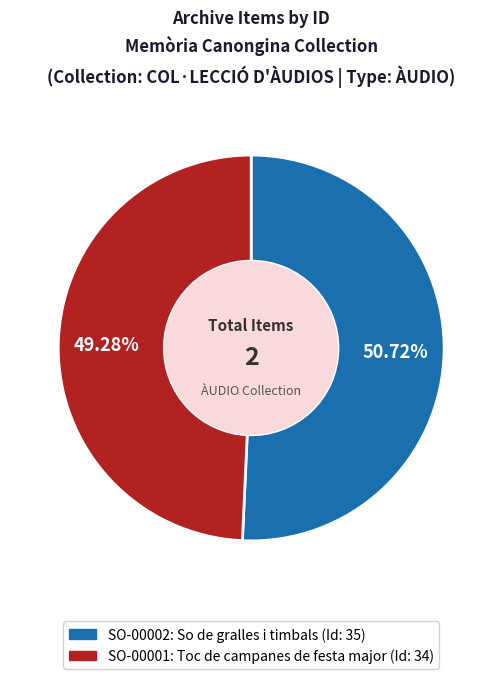

Which has a higher value, SO-00002: So de gralles i timbals or SO-00001: Toc de campanes de festa major?

SO-00002: So de gralles i timbals